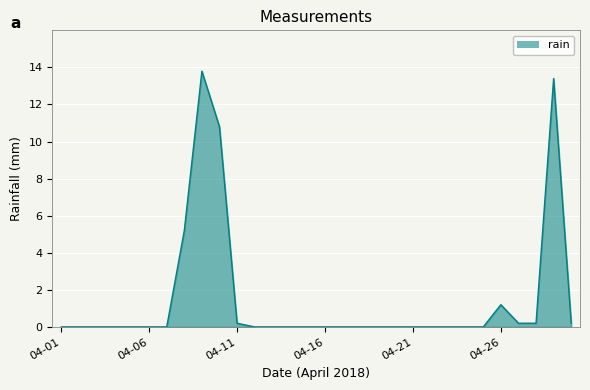

What is the greatest value displayed?

13.8